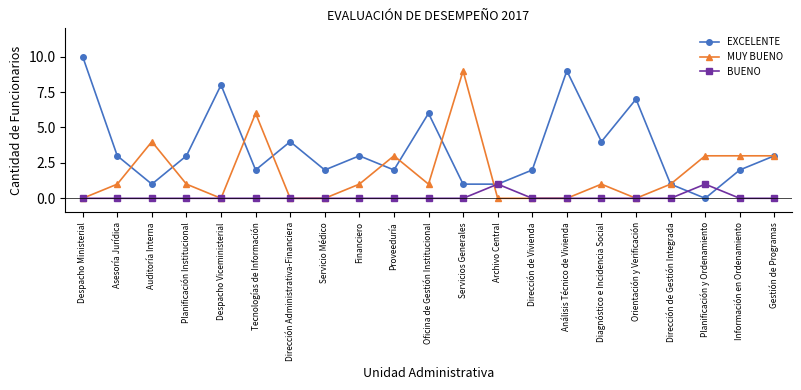

What position from the right is Auditoría Interna?

19